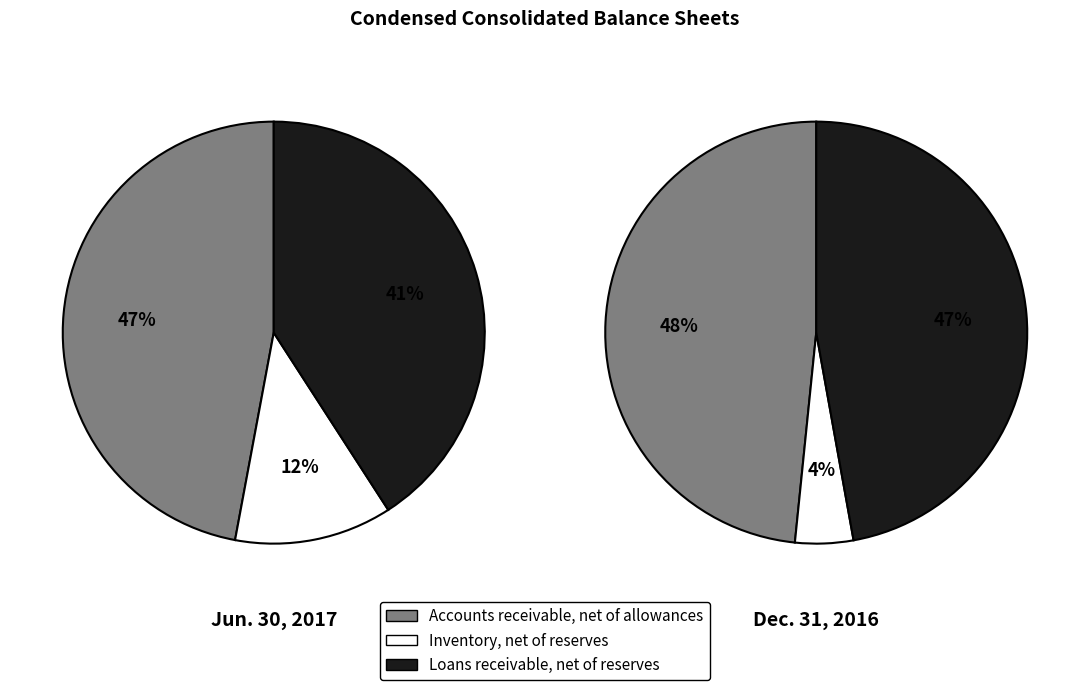

Between Loans receivable, net of reserves and Accounts receivable, net of allowances, which is larger?

Accounts receivable, net of allowances